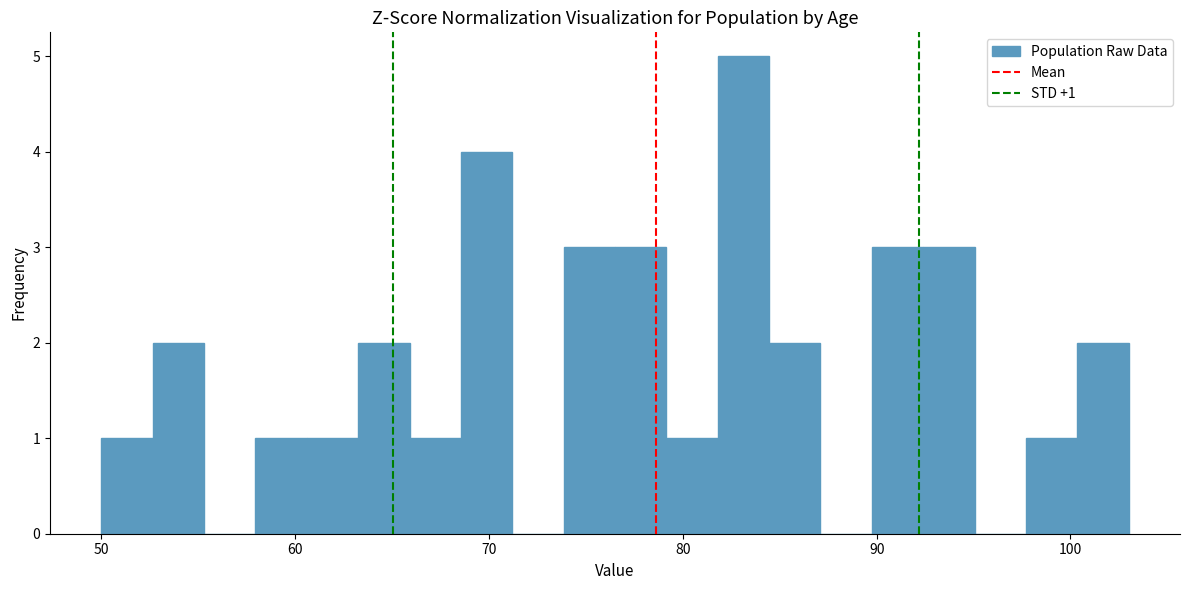

Read against the x-axis, roughly where is the centre of the tallest bar?

83